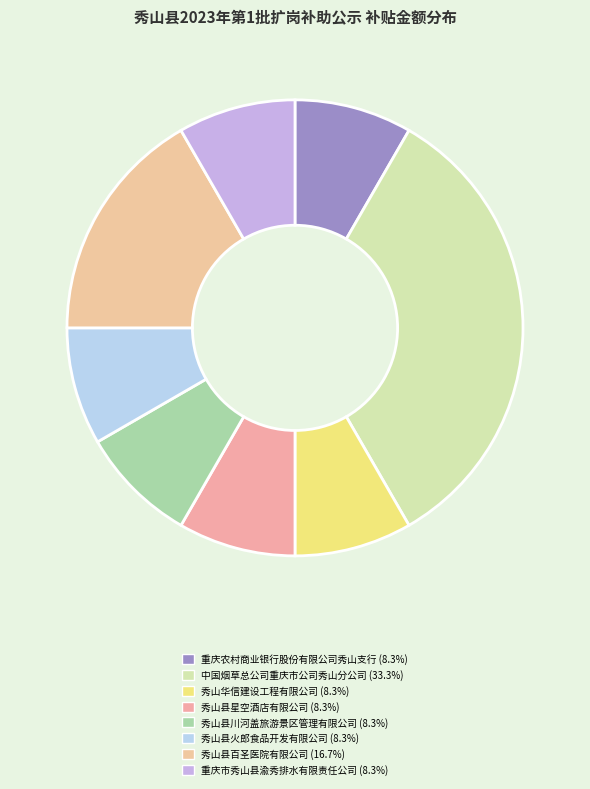

How many segments does this pie chart have?

8